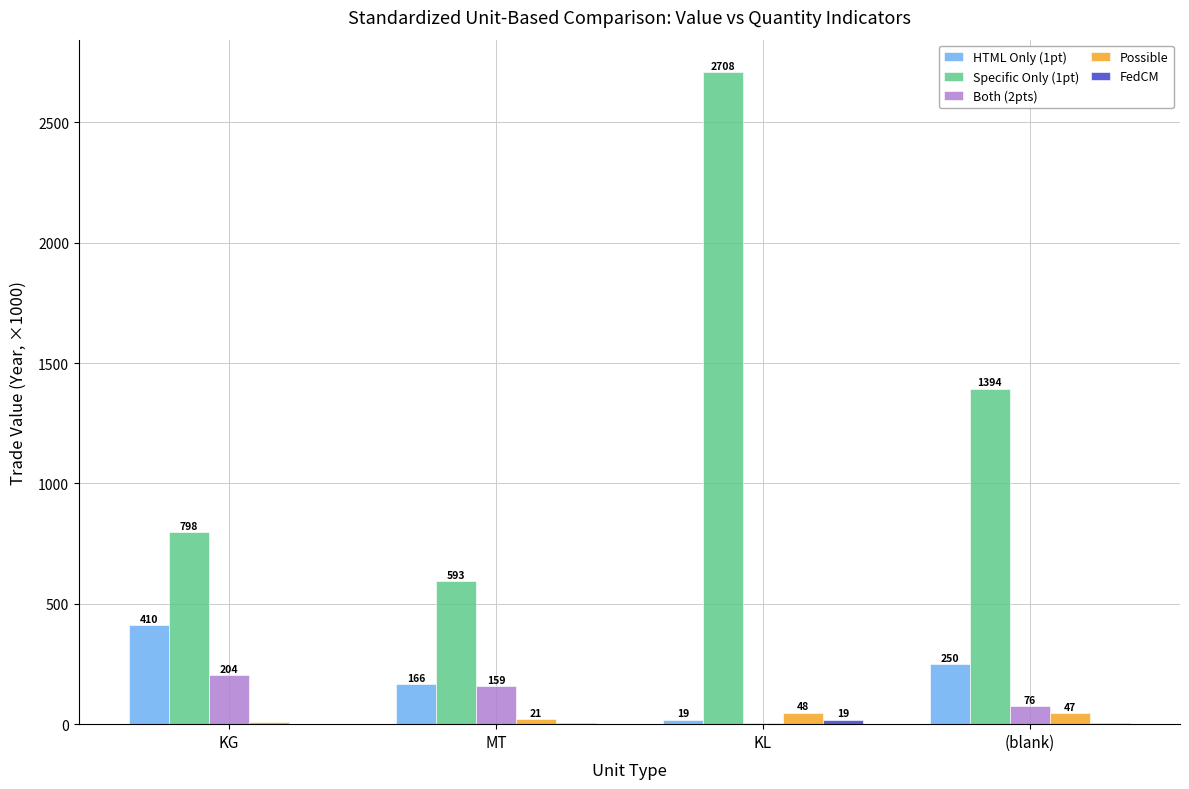

Count the number of data series in this chart.

5